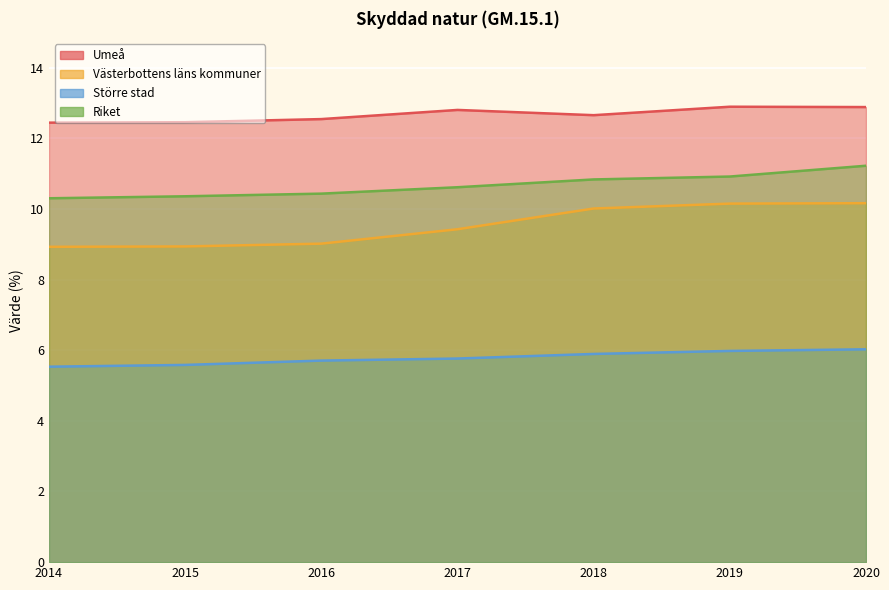

List the series in order of their peak value, highest first.

Umeå, Riket, Västerbottens läns kommuner, Större stad